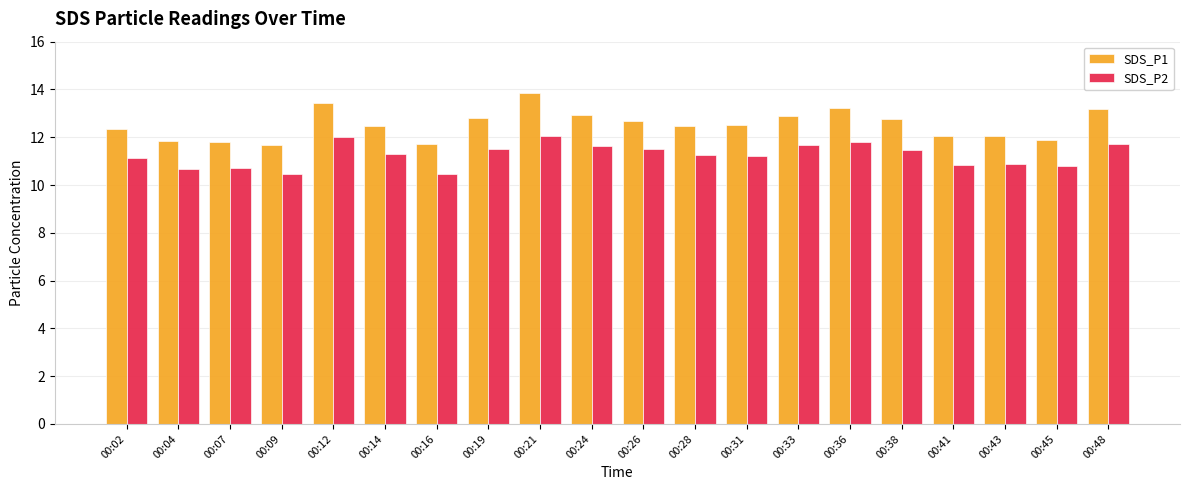

Is the value of SDS_P1 at 00:21 greater than the value of SDS_P2 at 00:02?

Yes